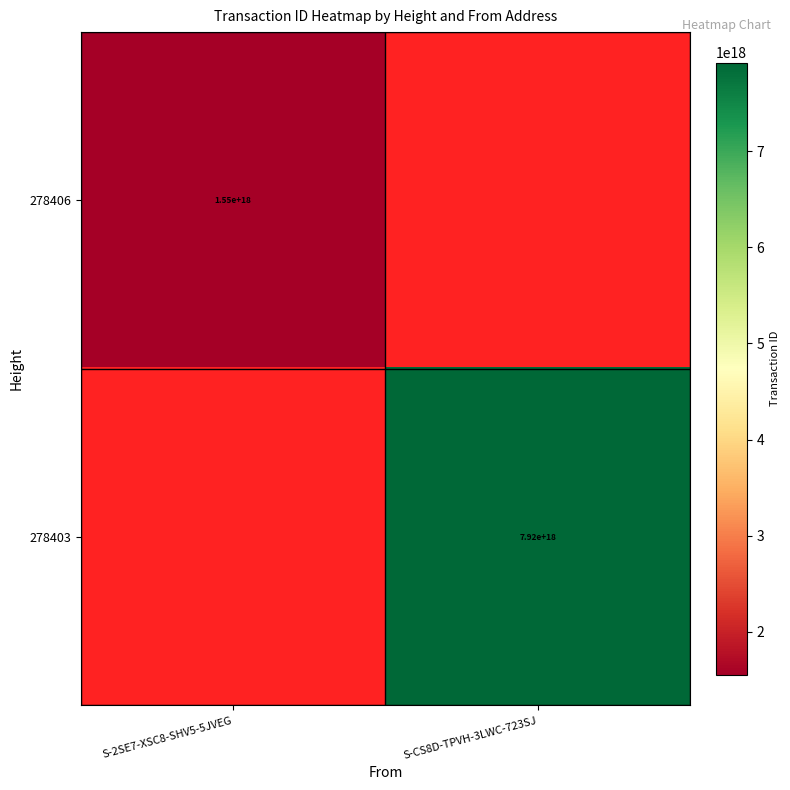

True or false: 278403 has a value of 7920000000000000000 at S-CS8D-TPVH-3LWC-723SJ.

True